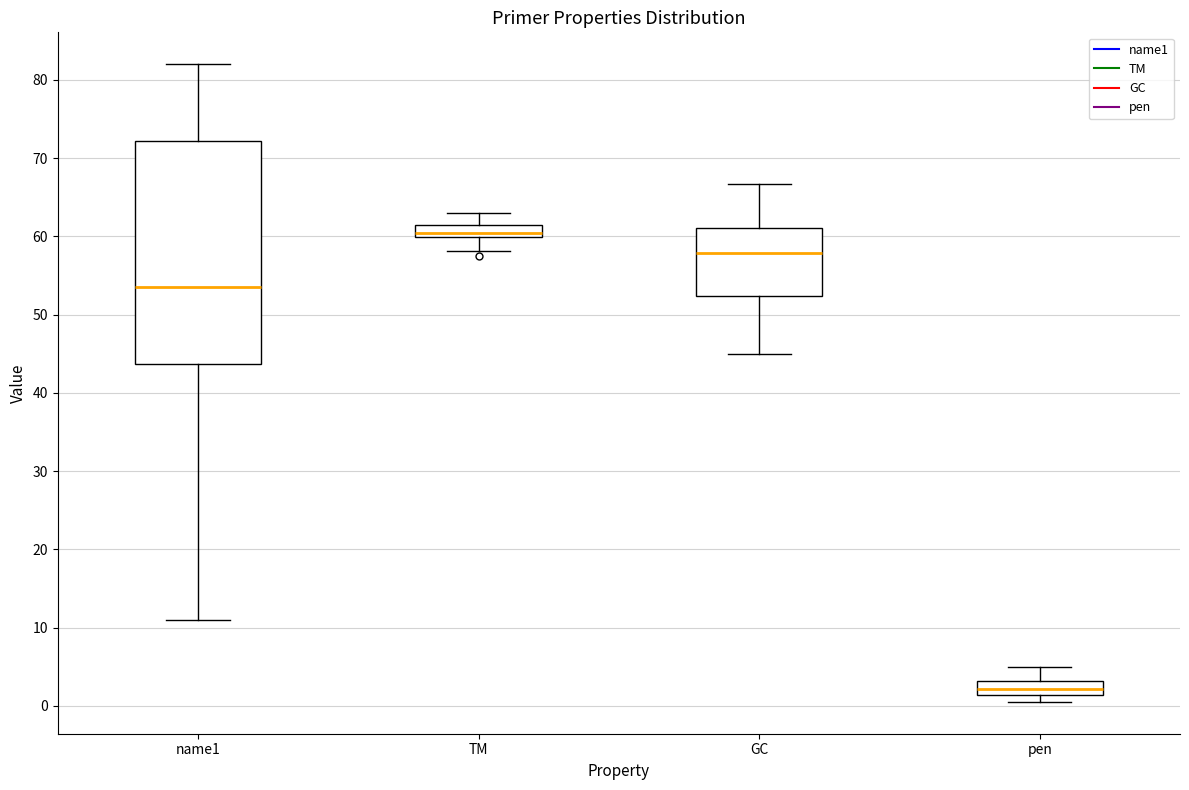

Where does the upper whisker of the box for pen end on the y-axis? The values are not printed on the chart, so give them approximately, as read against the axis.

5